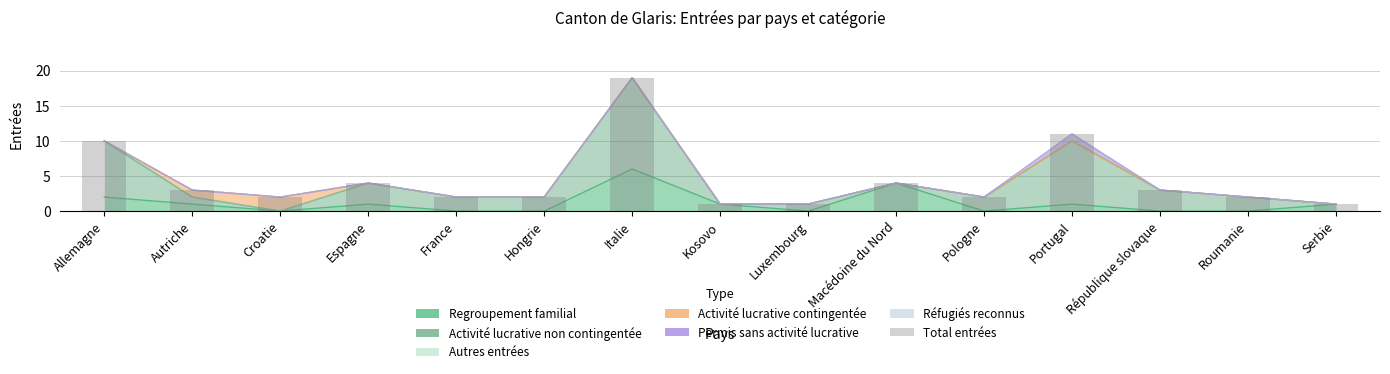

Between République slovaque and Kosovo, which is larger?

République slovaque